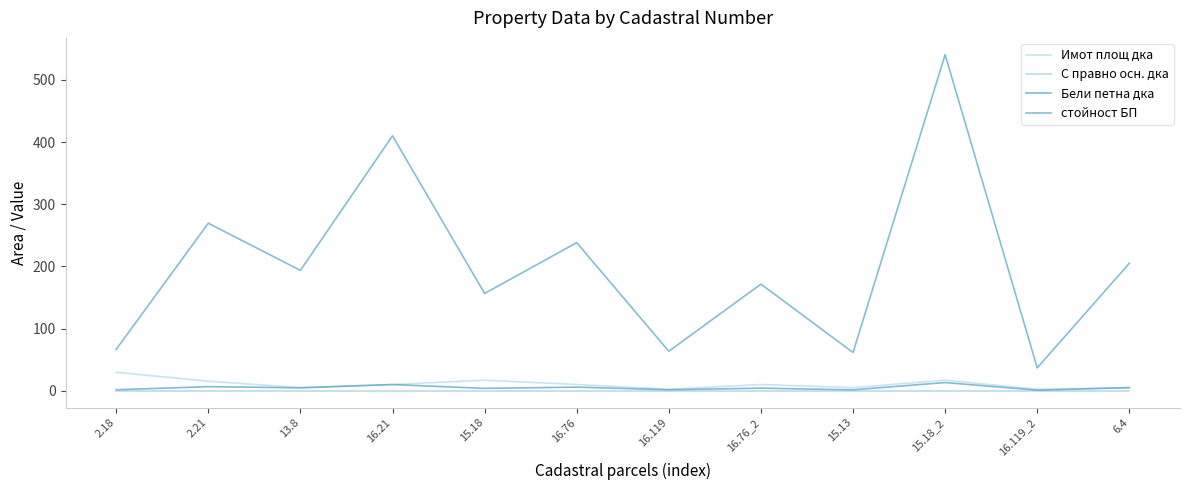

Which series has the widest spread of values?

стойност БП